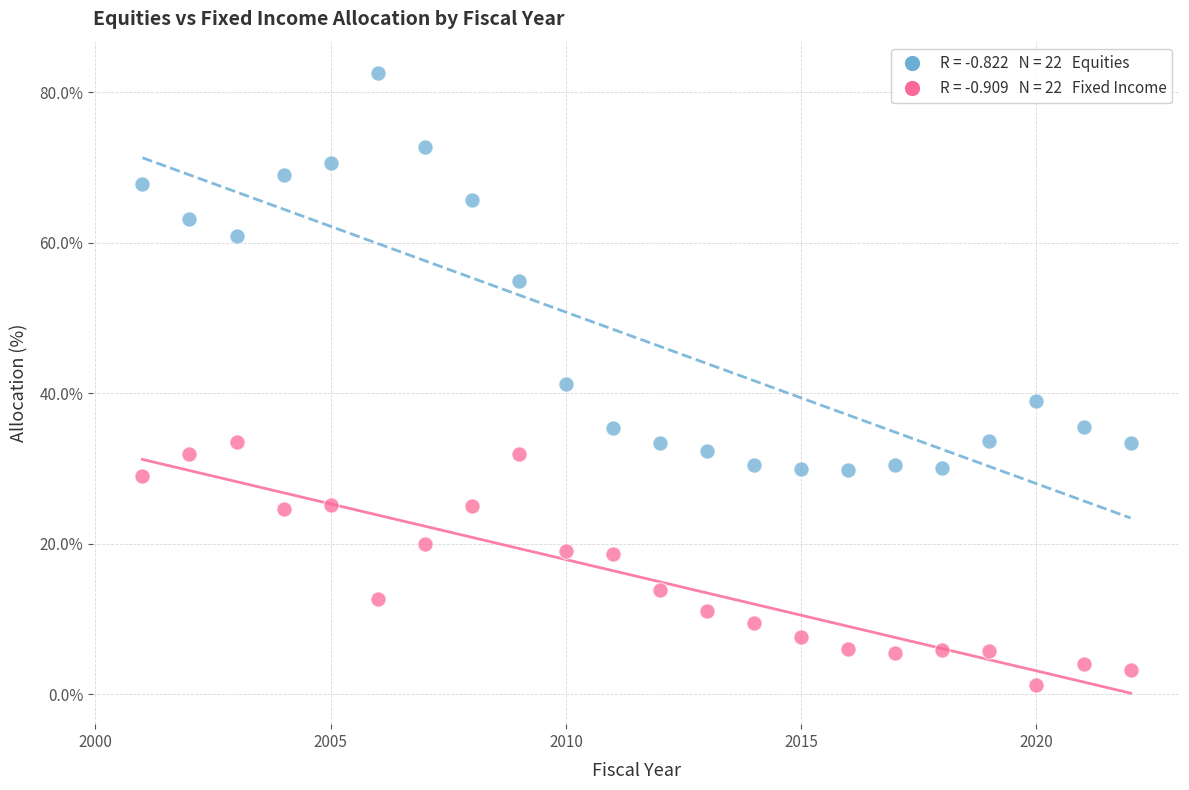

Across all data points, what is the range of X values (max minus min)?

21.0